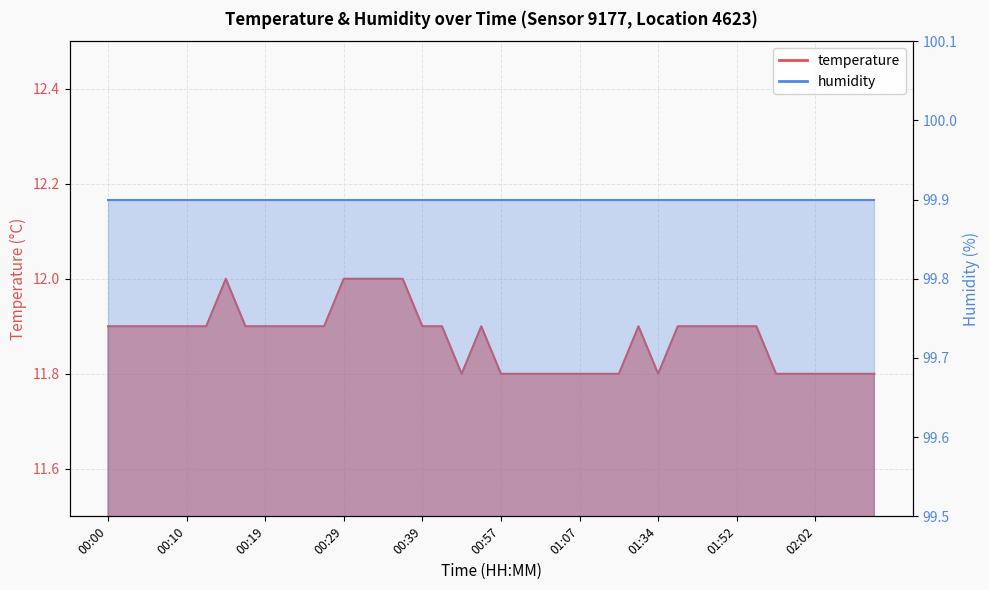

List the labels in order of value, smallest first.

00:50, 00:57, 01:00, 01:02, 01:05, 01:07, 01:10, 01:15, 01:34, 01:57, 02:00, 02:02, 02:05, 02:08, 02:10, 00:00, 00:02, 00:05, 00:07, 00:10, 00:12, 00:17, 00:19, 00:22, 00:24, 00:27, 00:39, 00:41, 00:55, 01:32, 01:45, 01:47, 01:50, 01:52, 01:55, 00:14, 00:29, 00:31, 00:34, 00:36